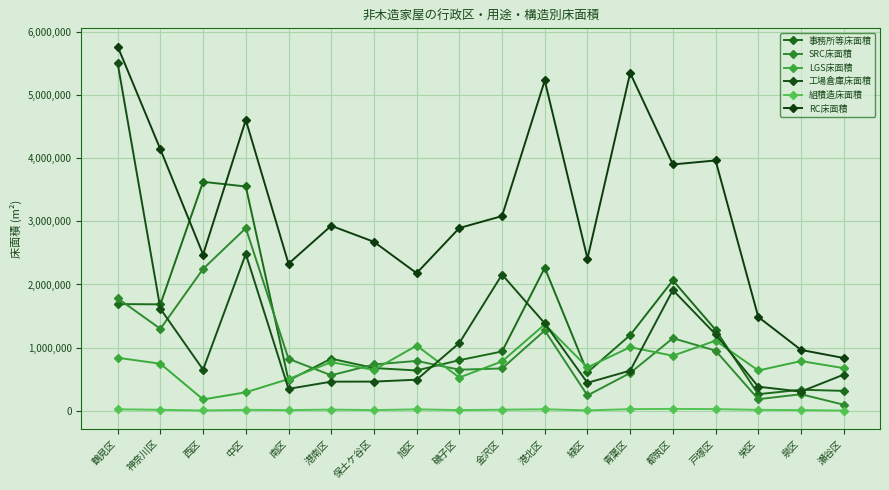

What is the minimum value shown in the chart?

4838